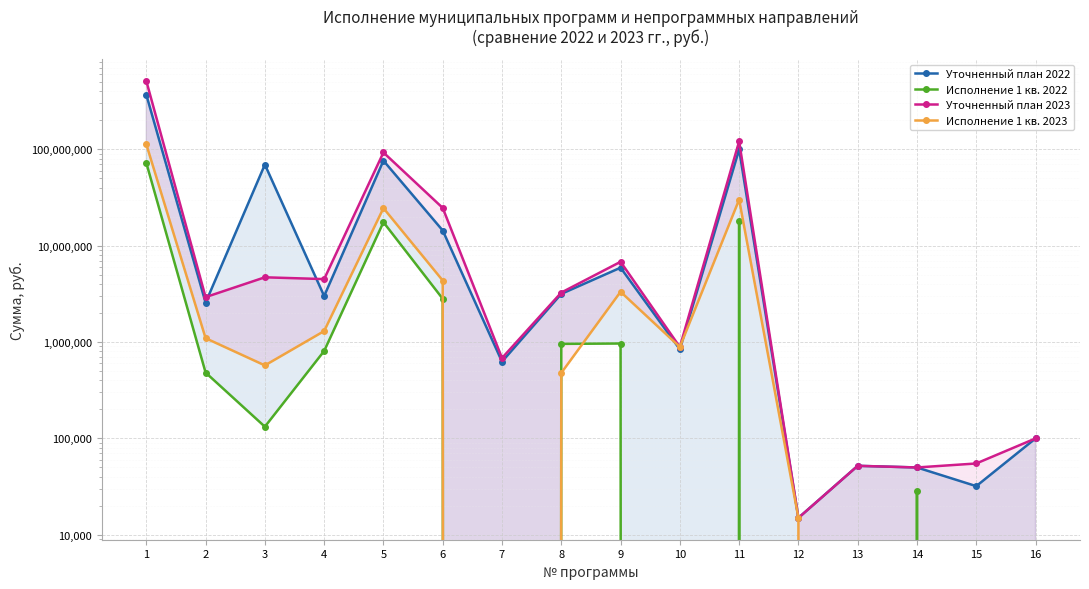

What is the spread (max minus min) of values at 12?

15000.0